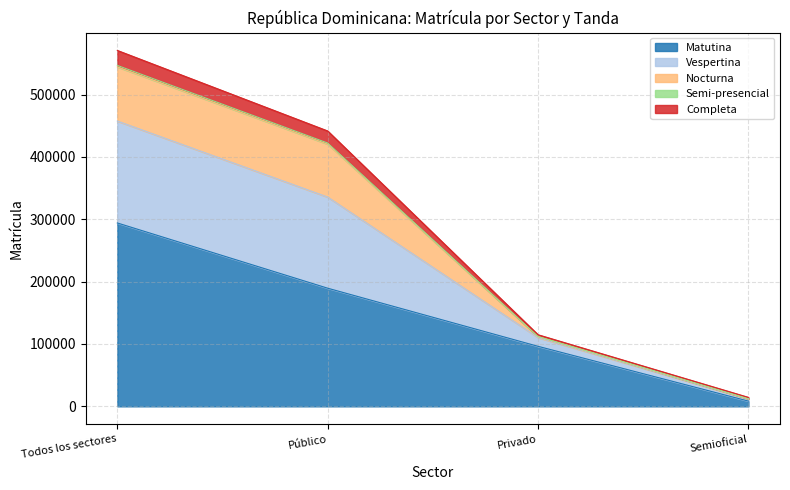

What is the label of the 2nd point from the left?

Público